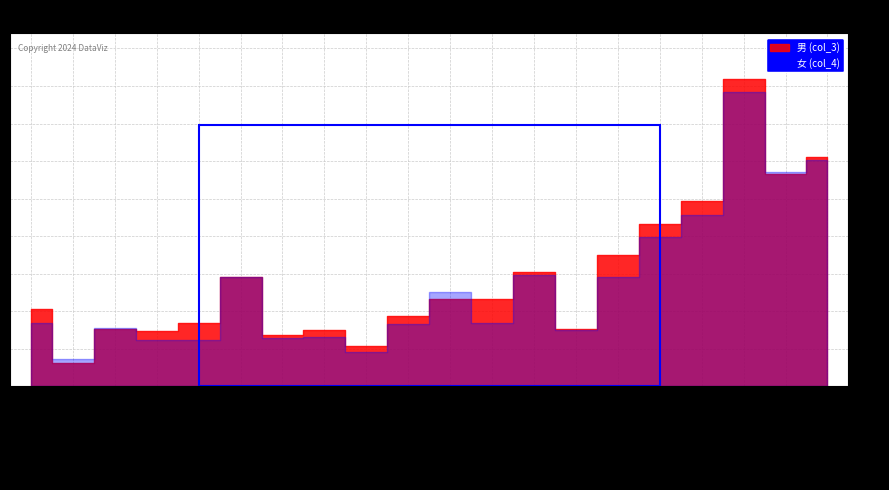

At which label does 男 (col_3) reach its minimum?

古沢